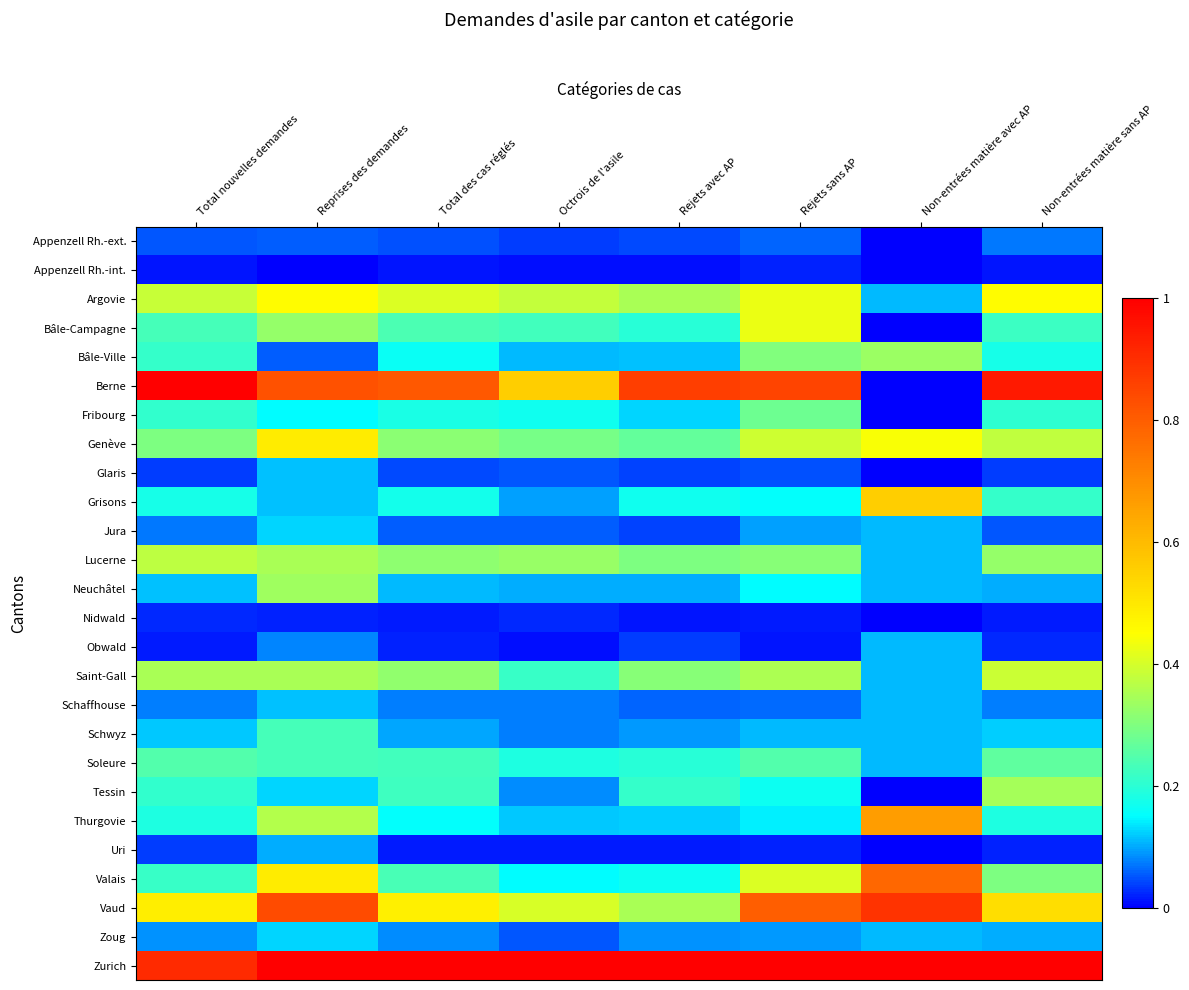

Reading left to right, what are all the values shown in this chart?

Appenzell Rh.-ext.: Total nouvelles demandes=0.1	Reprises des demandes=0.1	Total des cas réglés=0.0	Octrois de l'asile=0.0	Rejets avec AP=0.0	Rejets sans AP=0.1	Non-entrées matière avec AP=0.0	Non-entrées matière sans AP=0.1
Appenzell Rh.-int.: Total nouvelles demandes=0.0	Reprises des demandes=0.0	Total des cas réglés=0.0	Octrois de l'asile=0.0	Rejets avec AP=0.0	Rejets sans AP=0.0	Non-entrées matière avec AP=0.0	Non-entrées matière sans AP=0.0
Argovie: Total nouvelles demandes=0.4	Reprises des demandes=0.5	Total des cas réglés=0.4	Octrois de l'asile=0.4	Rejets avec AP=0.4	Rejets sans AP=0.4	Non-entrées matière avec AP=0.1	Non-entrées matière sans AP=0.5
Bâle-Campagne: Total nouvelles demandes=0.2	Reprises des demandes=0.3	Total des cas réglés=0.2	Octrois de l'asile=0.2	Rejets avec AP=0.2	Rejets sans AP=0.4	Non-entrées matière avec AP=0.0	Non-entrées matière sans AP=0.2
Bâle-Ville: Total nouvelles demandes=0.2	Reprises des demandes=0.1	Total des cas réglés=0.2	Octrois de l'asile=0.1	Rejets avec AP=0.1	Rejets sans AP=0.3	Non-entrées matière avec AP=0.3	Non-entrées matière sans AP=0.2
Berne: Total nouvelles demandes=1.0	Reprises des demandes=0.8	Total des cas réglés=0.8	Octrois de l'asile=0.6	Rejets avec AP=0.9	Rejets sans AP=0.9	Non-entrées matière avec AP=0.0	Non-entrées matière sans AP=0.9
Fribourg: Total nouvelles demandes=0.2	Reprises des demandes=0.2	Total des cas réglés=0.2	Octrois de l'asile=0.2	Rejets avec AP=0.1	Rejets sans AP=0.3	Non-entrées matière avec AP=0.0	Non-entrées matière sans AP=0.2
Genève: Total nouvelles demandes=0.3	Reprises des demandes=0.5	Total des cas réglés=0.3	Octrois de l'asile=0.3	Rejets avec AP=0.3	Rejets sans AP=0.4	Non-entrées matière avec AP=0.4	Non-entrées matière sans AP=0.4
Glaris: Total nouvelles demandes=0.0	Reprises des demandes=0.1	Total des cas réglés=0.0	Octrois de l'asile=0.1	Rejets avec AP=0.0	Rejets sans AP=0.1	Non-entrées matière avec AP=0.0	Non-entrées matière sans AP=0.0
Grisons: Total nouvelles demandes=0.2	Reprises des demandes=0.1	Total des cas réglés=0.2	Octrois de l'asile=0.1	Rejets avec AP=0.2	Rejets sans AP=0.2	Non-entrées matière avec AP=0.6	Non-entrées matière sans AP=0.2
Jura: Total nouvelles demandes=0.1	Reprises des demandes=0.1	Total des cas réglés=0.1	Octrois de l'asile=0.1	Rejets avec AP=0.0	Rejets sans AP=0.1	Non-entrées matière avec AP=0.1	Non-entrées matière sans AP=0.1
Lucerne: Total nouvelles demandes=0.4	Reprises des demandes=0.3	Total des cas réglés=0.3	Octrois de l'asile=0.3	Rejets avec AP=0.3	Rejets sans AP=0.3	Non-entrées matière avec AP=0.1	Non-entrées matière sans AP=0.3
Neuchâtel: Total nouvelles demandes=0.1	Reprises des demandes=0.3	Total des cas réglés=0.1	Octrois de l'asile=0.1	Rejets avec AP=0.1	Rejets sans AP=0.2	Non-entrées matière avec AP=0.1	Non-entrées matière sans AP=0.1
Nidwald: Total nouvelles demandes=0.0	Reprises des demandes=0.0	Total des cas réglés=0.0	Octrois de l'asile=0.0	Rejets avec AP=0.0	Rejets sans AP=0.0	Non-entrées matière avec AP=0.0	Non-entrées matière sans AP=0.0
Obwald: Total nouvelles demandes=0.0	Reprises des demandes=0.1	Total des cas réglés=0.0	Octrois de l'asile=0.0	Rejets avec AP=0.0	Rejets sans AP=0.0	Non-entrées matière avec AP=0.1	Non-entrées matière sans AP=0.0
Saint-Gall: Total nouvelles demandes=0.3	Reprises des demandes=0.3	Total des cas réglés=0.3	Octrois de l'asile=0.2	Rejets avec AP=0.3	Rejets sans AP=0.4	Non-entrées matière avec AP=0.1	Non-entrées matière sans AP=0.4
Schaffhouse: Total nouvelles demandes=0.1	Reprises des demandes=0.1	Total des cas réglés=0.1	Octrois de l'asile=0.1	Rejets avec AP=0.1	Rejets sans AP=0.1	Non-entrées matière avec AP=0.1	Non-entrées matière sans AP=0.1
Schwyz: Total nouvelles demandes=0.1	Reprises des demandes=0.2	Total des cas réglés=0.1	Octrois de l'asile=0.1	Rejets avec AP=0.1	Rejets sans AP=0.1	Non-entrées matière avec AP=0.1	Non-entrées matière sans AP=0.1
Soleure: Total nouvelles demandes=0.2	Reprises des demandes=0.2	Total des cas réglés=0.2	Octrois de l'asile=0.2	Rejets avec AP=0.2	Rejets sans AP=0.2	Non-entrées matière avec AP=0.1	Non-entrées matière sans AP=0.3
Tessin: Total nouvelles demandes=0.2	Reprises des demandes=0.1	Total des cas réglés=0.2	Octrois de l'asile=0.1	Rejets avec AP=0.2	Rejets sans AP=0.2	Non-entrées matière avec AP=0.0	Non-entrées matière sans AP=0.3
Thurgovie: Total nouvelles demandes=0.2	Reprises des demandes=0.4	Total des cas réglés=0.2	Octrois de l'asile=0.1	Rejets avec AP=0.1	Rejets sans AP=0.1	Non-entrées matière avec AP=0.7	Non-entrées matière sans AP=0.2
Uri: Total nouvelles demandes=0.0	Reprises des demandes=0.1	Total des cas réglés=0.0	Octrois de l'asile=0.0	Rejets avec AP=0.0	Rejets sans AP=0.0	Non-entrées matière avec AP=0.0	Non-entrées matière sans AP=0.0
Valais: Total nouvelles demandes=0.2	Reprises des demandes=0.5	Total des cas réglés=0.2	Octrois de l'asile=0.1	Rejets avec AP=0.2	Rejets sans AP=0.4	Non-entrées matière avec AP=0.8	Non-entrées matière sans AP=0.3
Vaud: Total nouvelles demandes=0.5	Reprises des demandes=0.8	Total des cas réglés=0.5	Octrois de l'asile=0.4	Rejets avec AP=0.3	Rejets sans AP=0.8	Non-entrées matière avec AP=0.9	Non-entrées matière sans AP=0.5
Zoug: Total nouvelles demandes=0.1	Reprises des demandes=0.1	Total des cas réglés=0.1	Octrois de l'asile=0.1	Rejets avec AP=0.1	Rejets sans AP=0.1	Non-entrées matière avec AP=0.1	Non-entrées matière sans AP=0.1
Zurich: Total nouvelles demandes=0.9	Reprises des demandes=1.0	Total des cas réglés=1.0	Octrois de l'asile=1.0	Rejets avec AP=1.0	Rejets sans AP=1.0	Non-entrées matière avec AP=1.0	Non-entrées matière sans AP=1.0